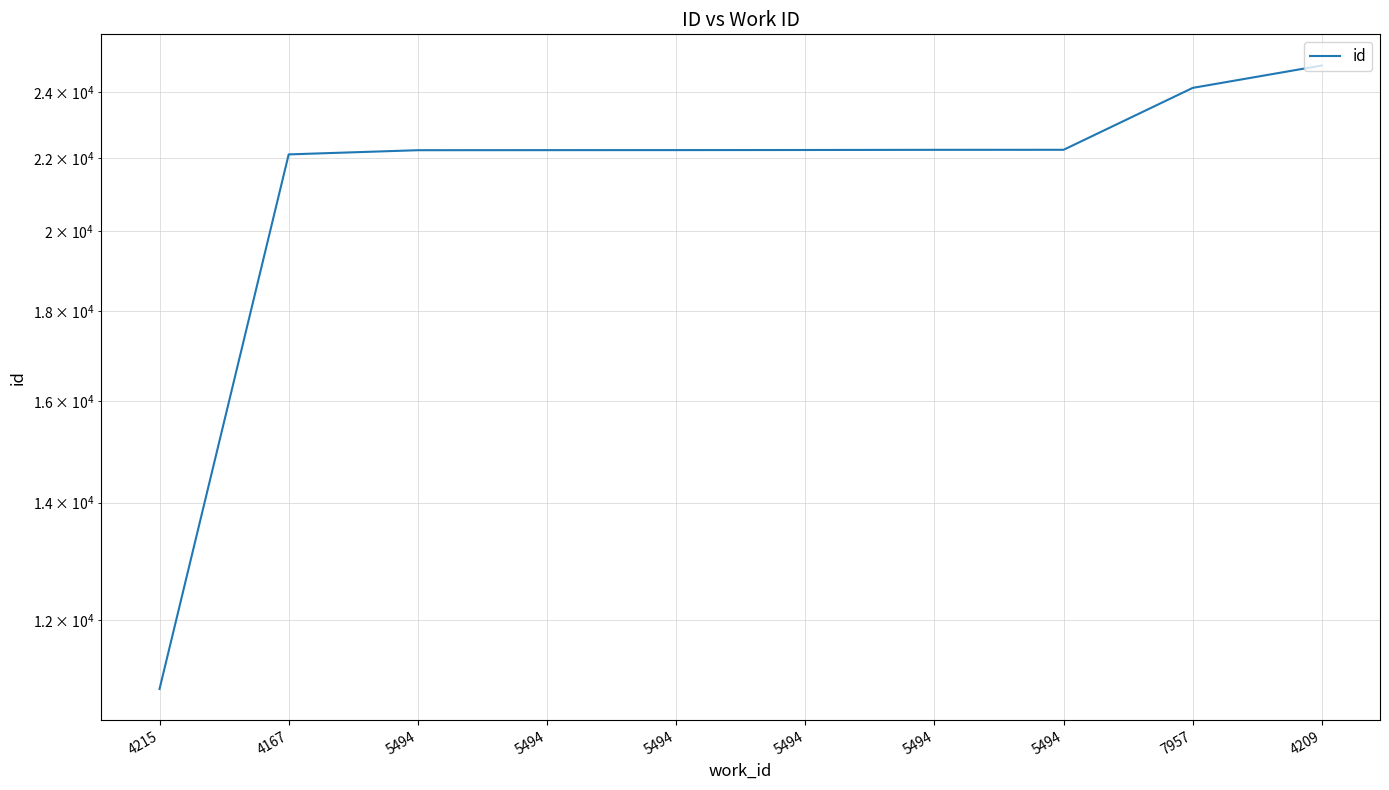

Which category has the lowest value across all series?

4215